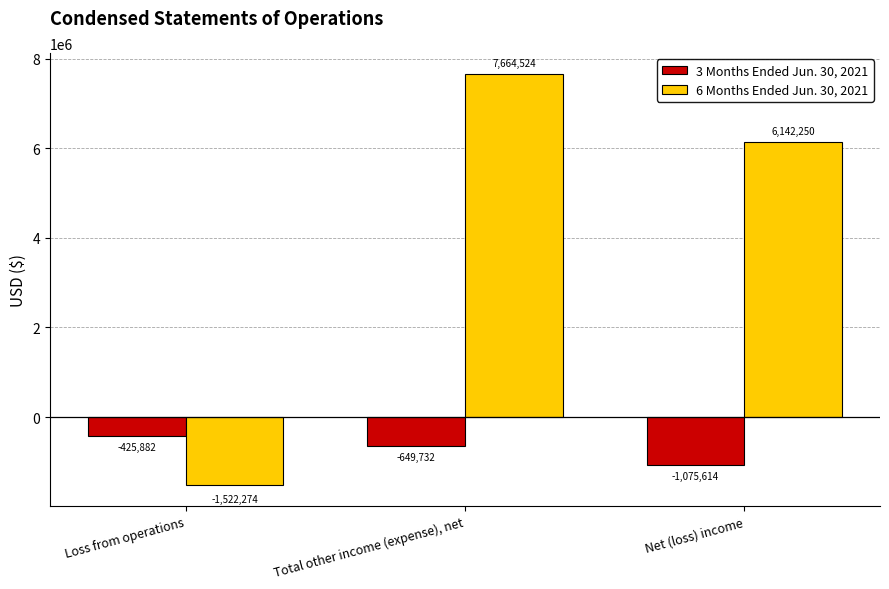

Which series has the largest total across all categories?

6 Months Ended Jun. 30, 2021